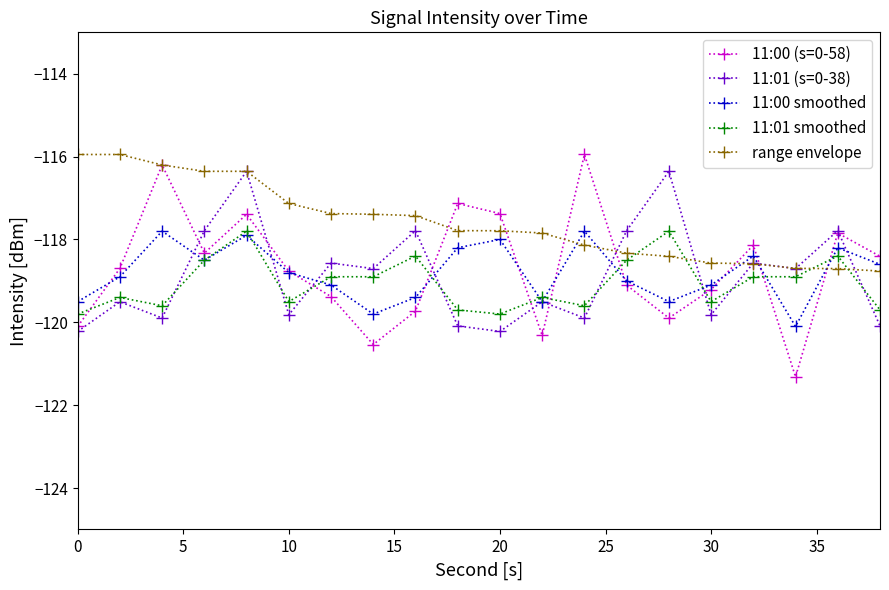

Which series has the largest total across all categories?

range envelope